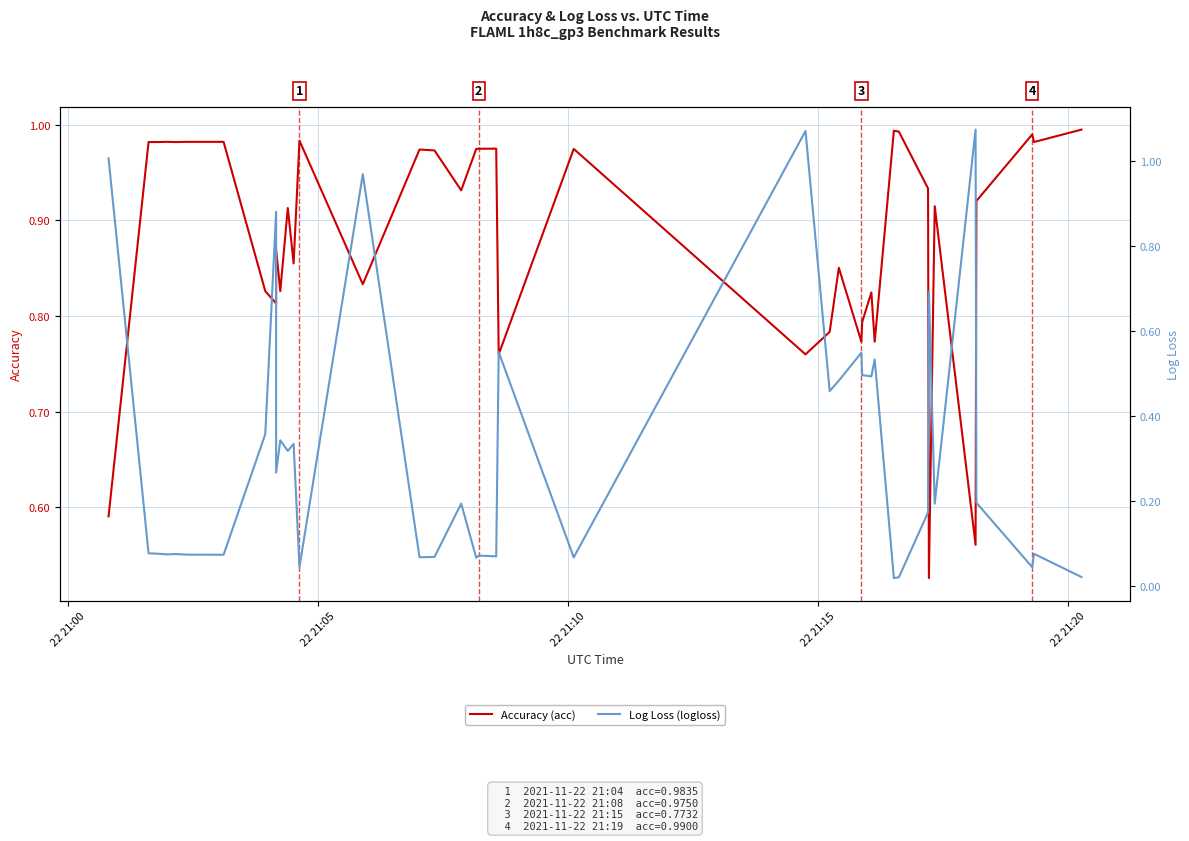

Rank the series by their maximum value, from lowest to highest.

Accuracy (acc), Log Loss (logloss)